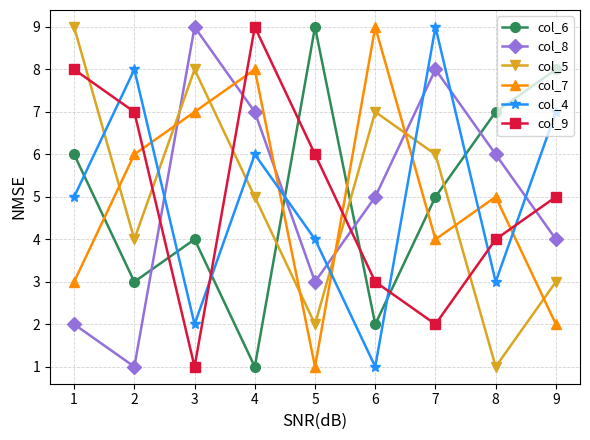

How many intersections are there between col_9 and col_6?

5